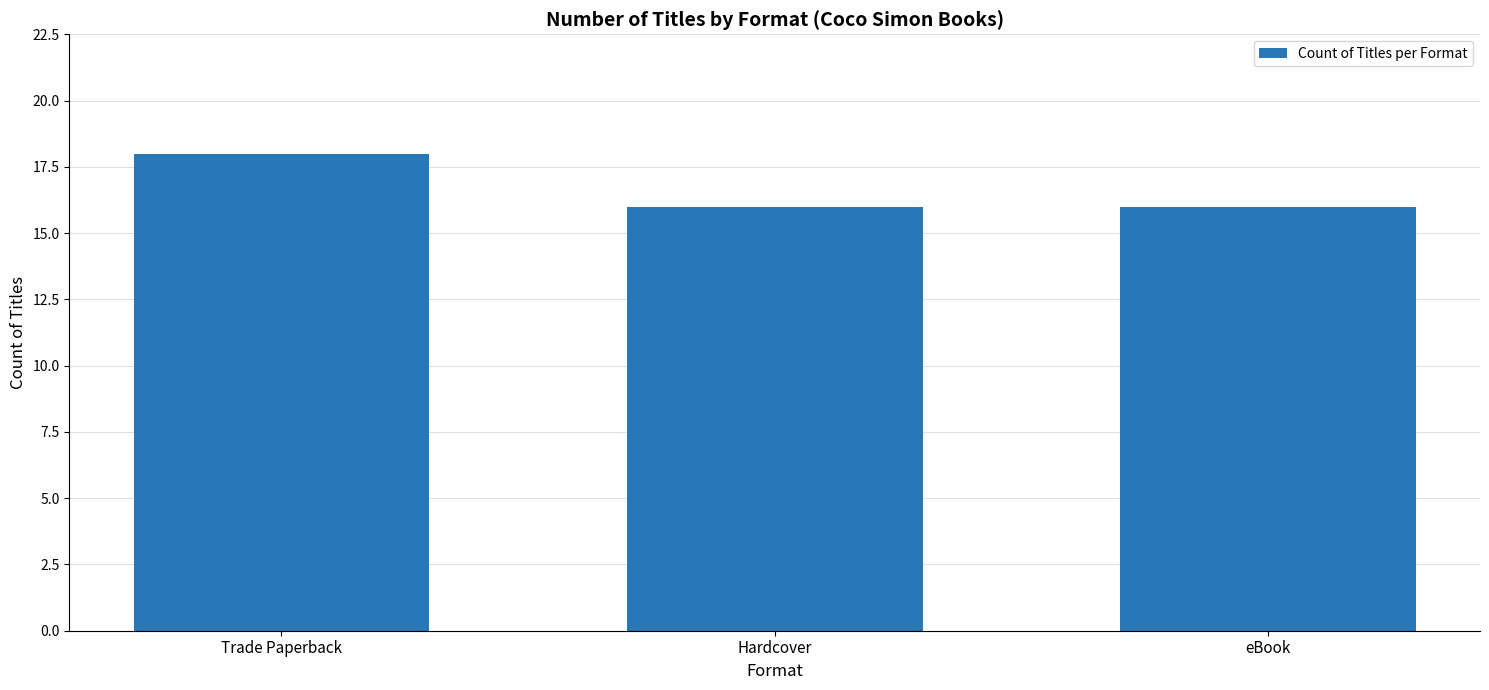

Reading left to right, what are all the values shown in this chart?

18	16	16